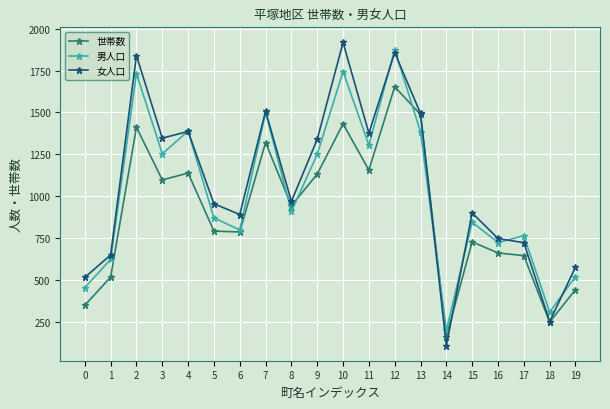

Which series has the widest spread of values?

女人口